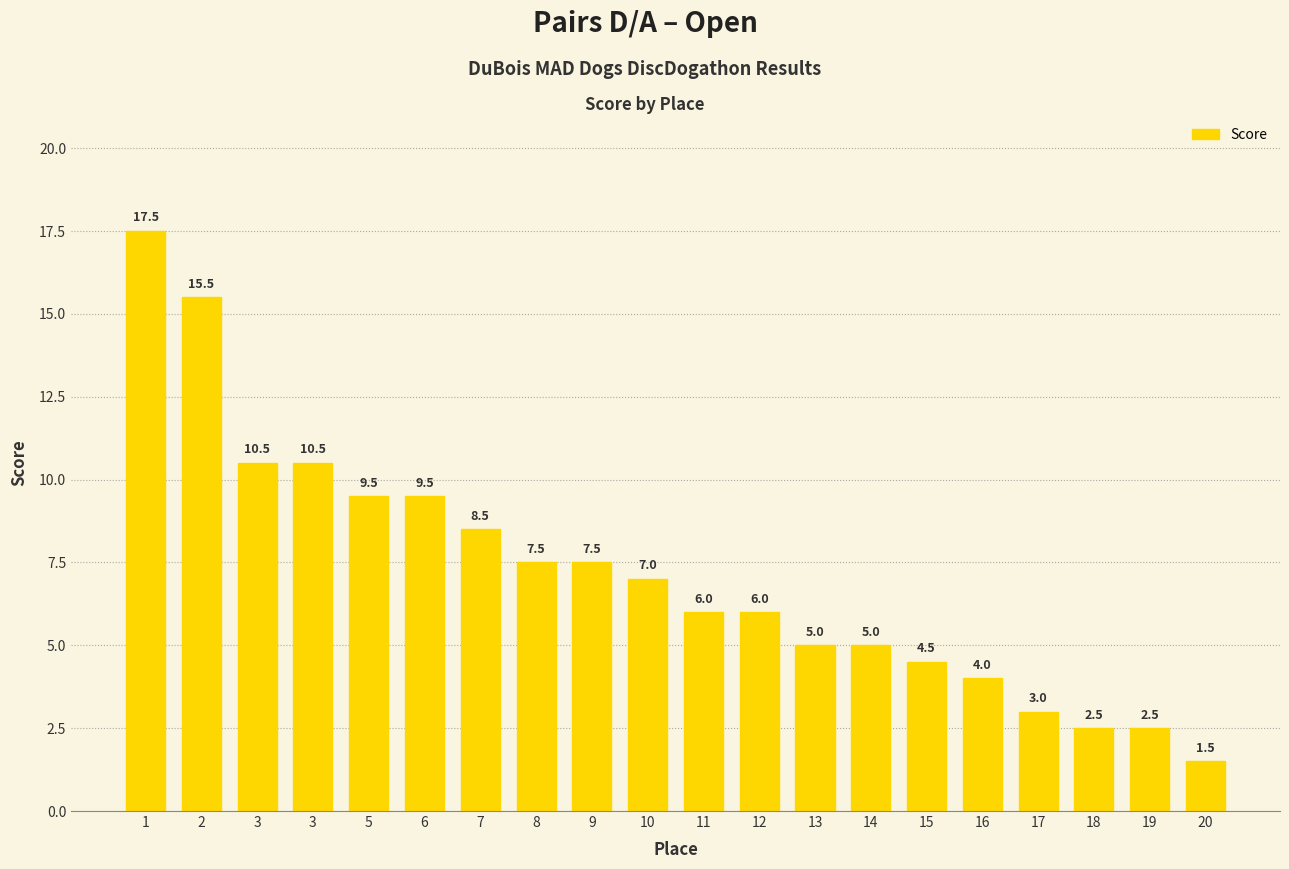

The value at 1 is 10.1. True or false?

False